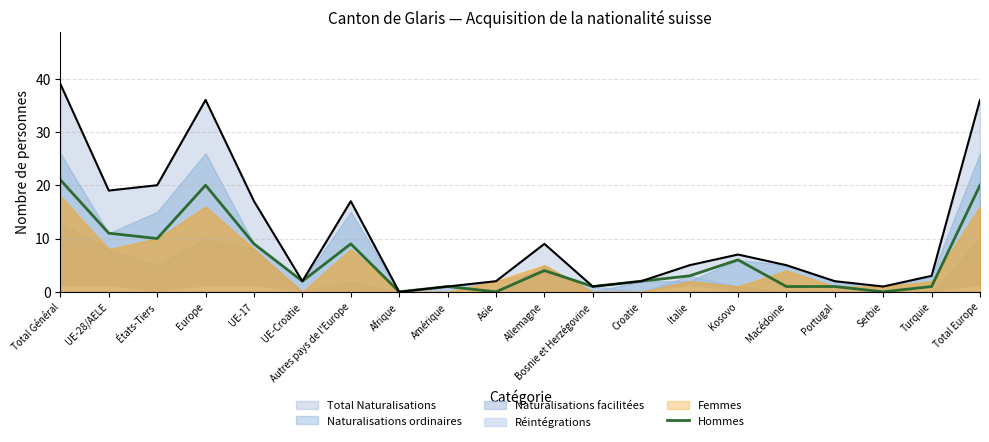

What is the sum of all values?

122